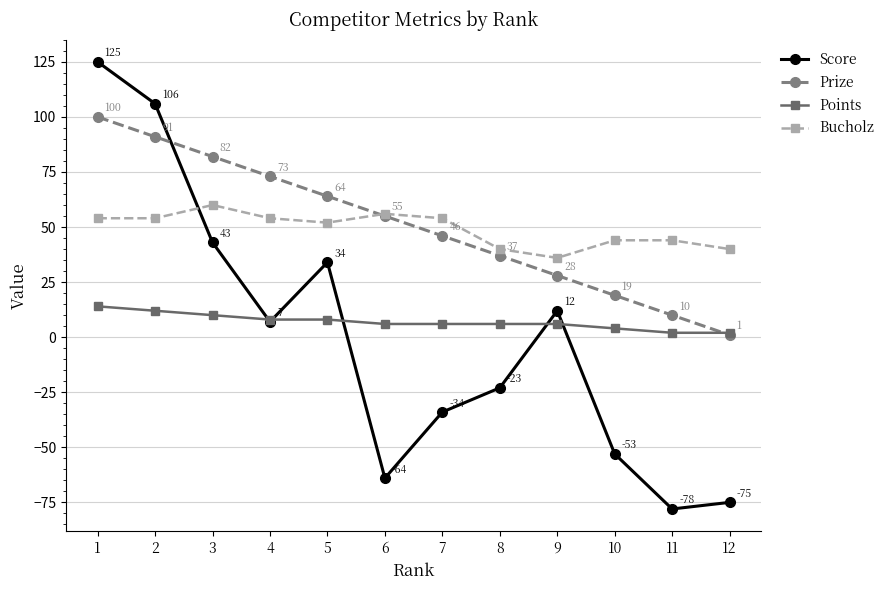

Reading left to right, extract all data points from this chart.

Score: 125	106	43	7	34	-64	-34	-23	12	-53	-78	-75
Prize: 100	91	82	73	64	55	46	37	28	19	10	1
Points: 14	12	10	8	8	6	6	6	6	4	2	2
Bucholz: 54	54	60	54	52	56	54	40	36	44	44	40